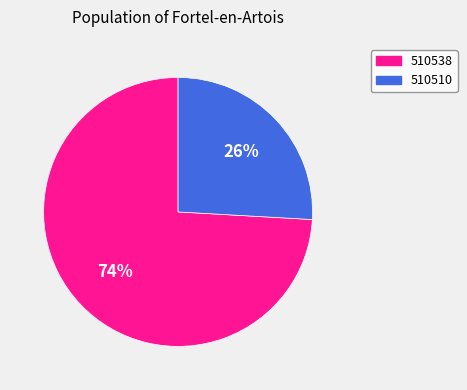

To the nearest percent, what portion does 510510 represent?

26%